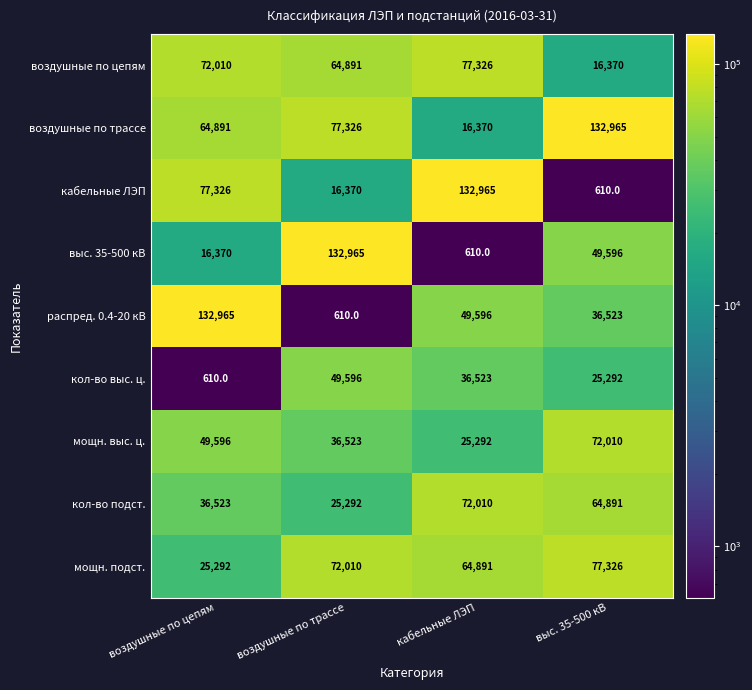

What is the difference between the highest and lowest values at выс. 35-500 кВ?

132355